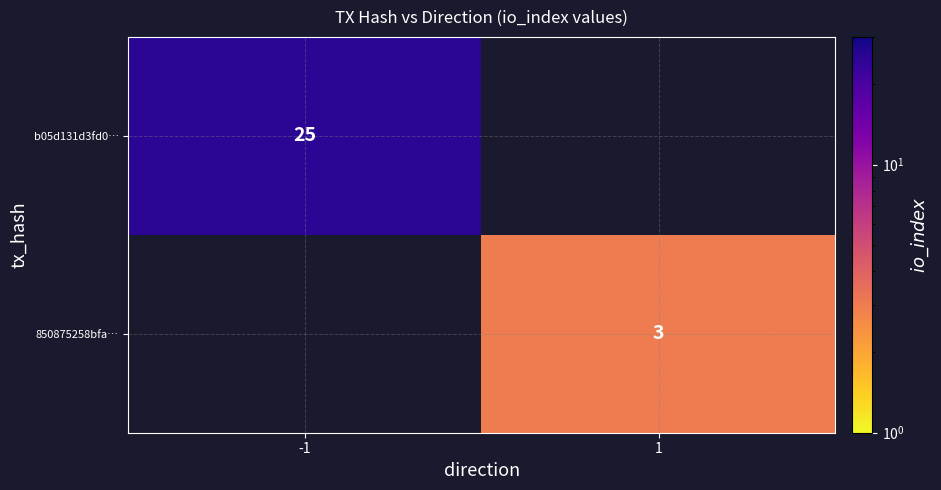

Is the value of 850875258bfa… at 1 greater than the value of b05d131d3fd0… at -1?

No